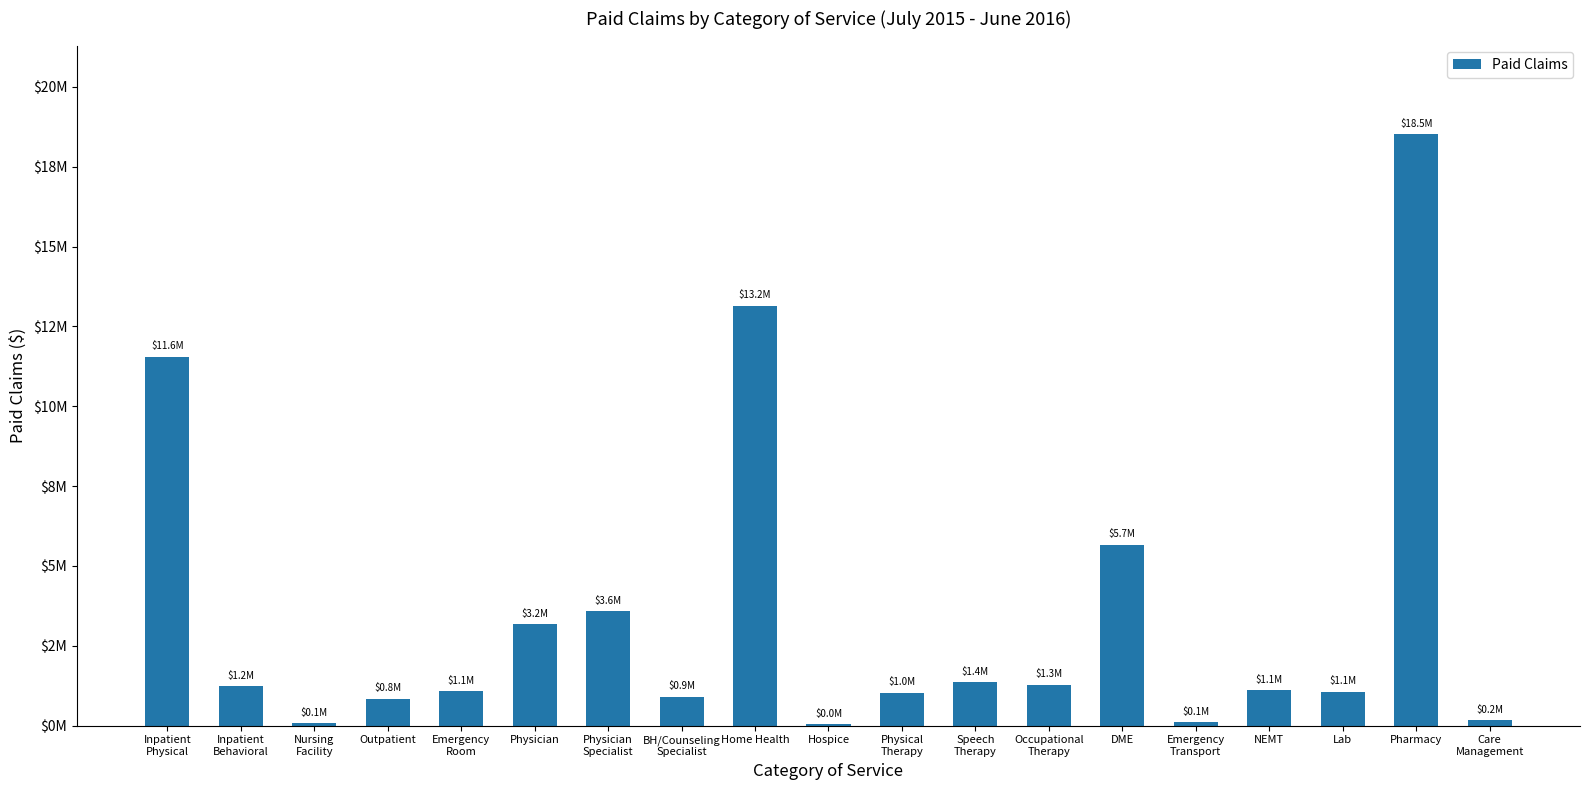

Reading left to right, what are all the values shown in this chart?

11555081.3	1226943.4	73804.9	835409.6	1079812.1	3172068.3	3583700.1	896543.6	13152038.9	48955.1	1025779.3	1356083.7	1277090.7	5664676.4	108569.8	1113344.7	1052119.4	18516889.4	164835.3